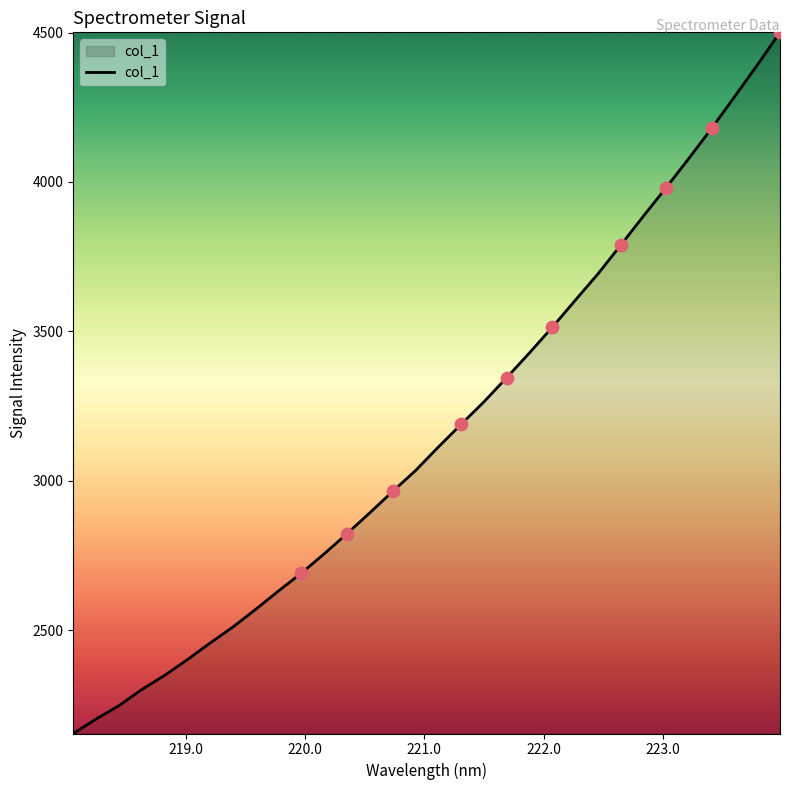

What is the maximum value shown in the chart?

4500.7